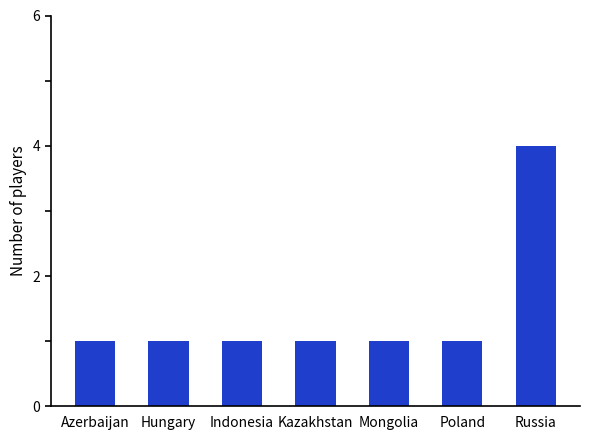

The value at Indonesia is 0. True or false?

False